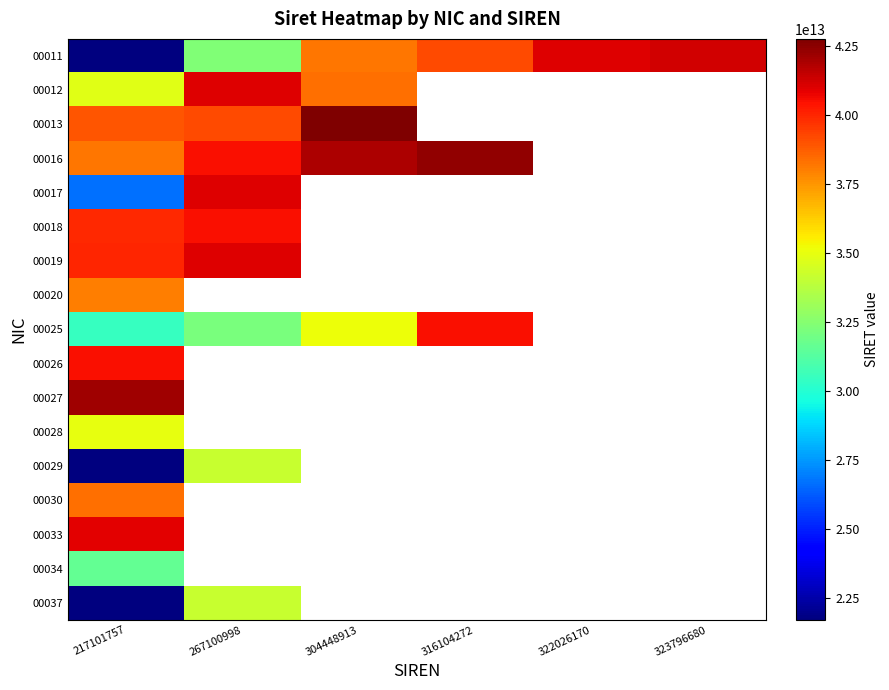

Count the number of data series in this chart.

17